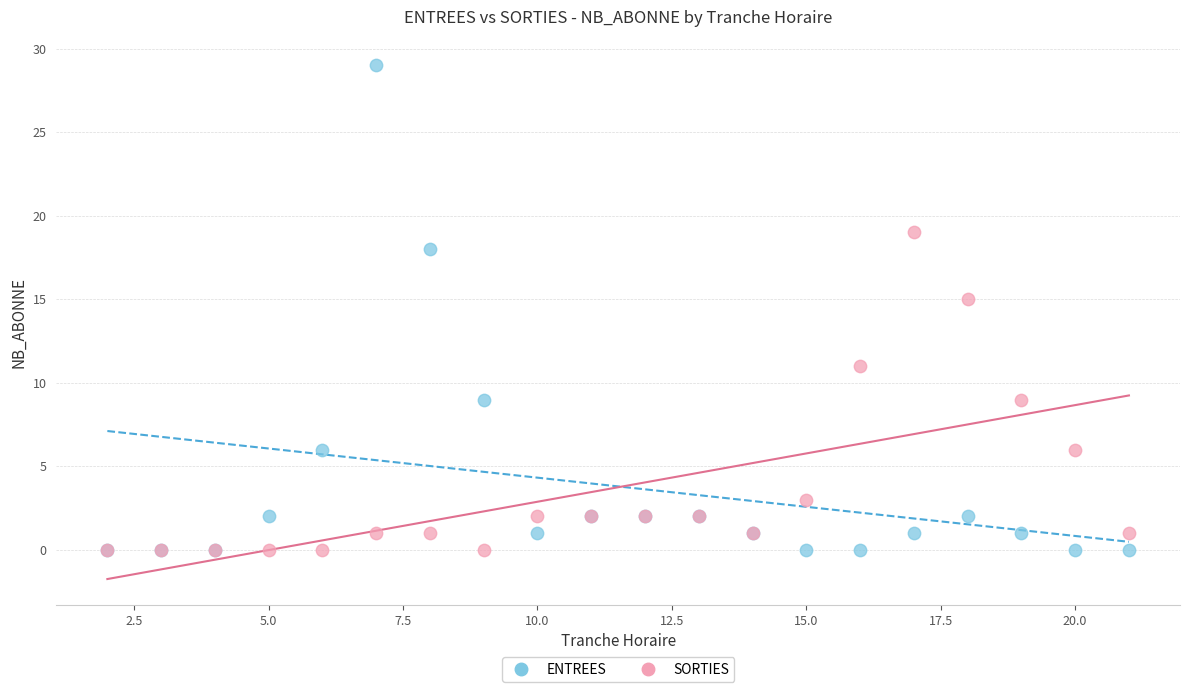

What are all the series names shown in the legend?

ENTREES, SORTIES